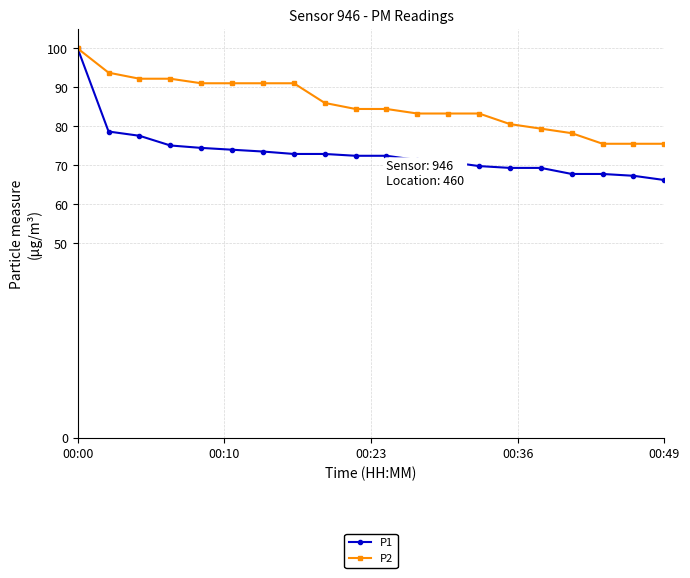

Rank the series by their average value, from highest to lowest.

P2, P1